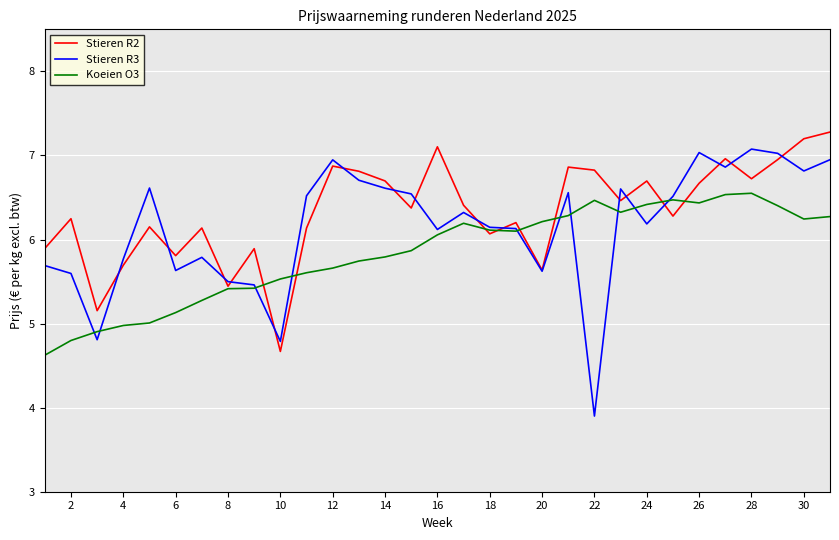

At how many categories does at least one series exceed 4?

31